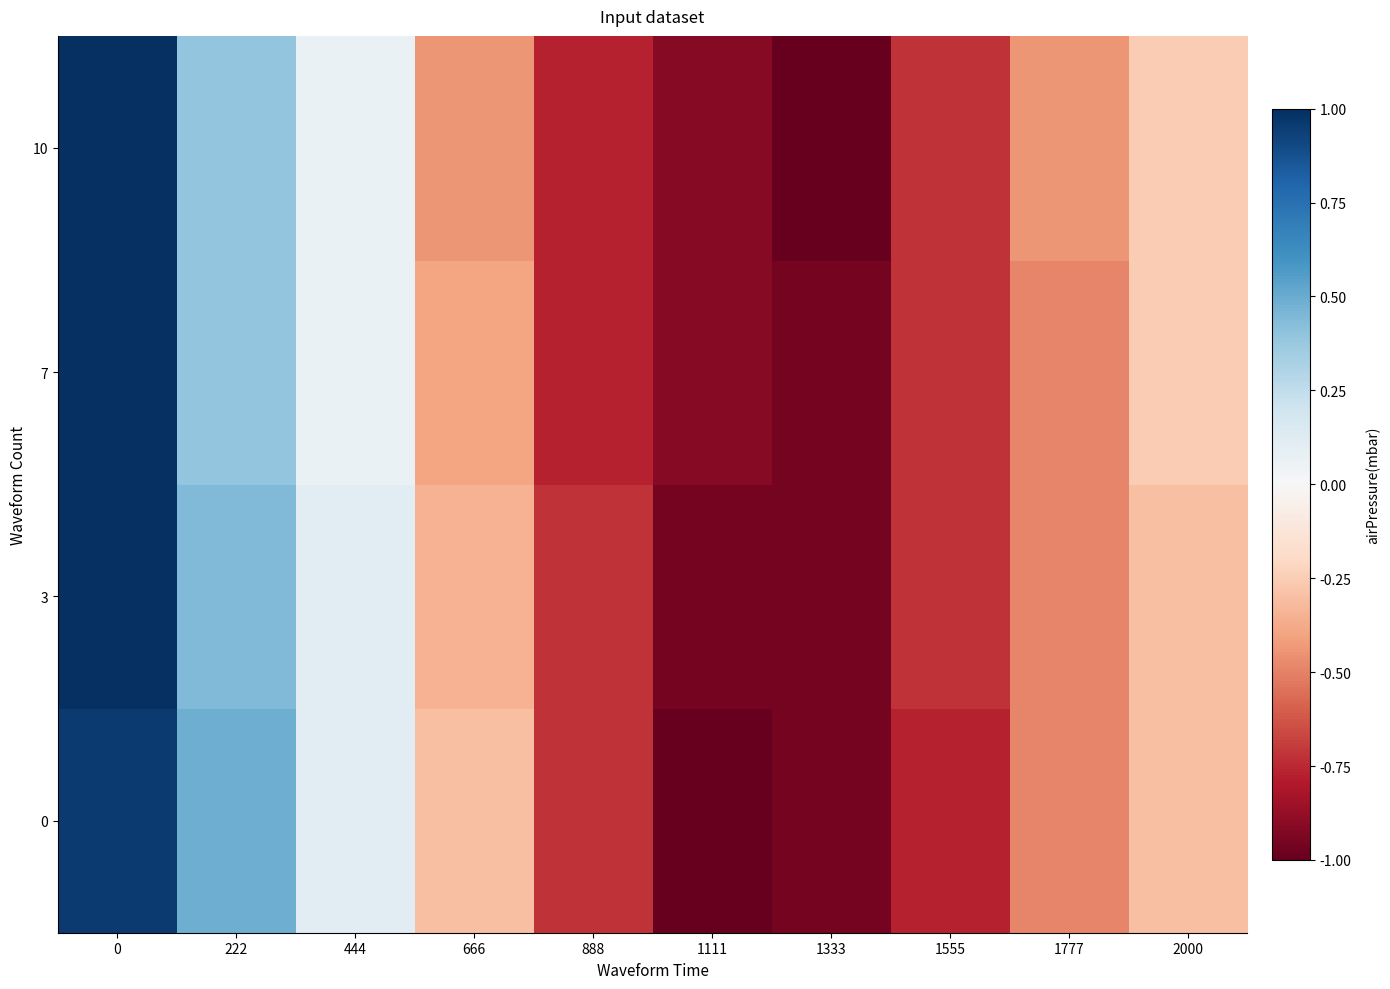

Count the number of data series in this chart.

4